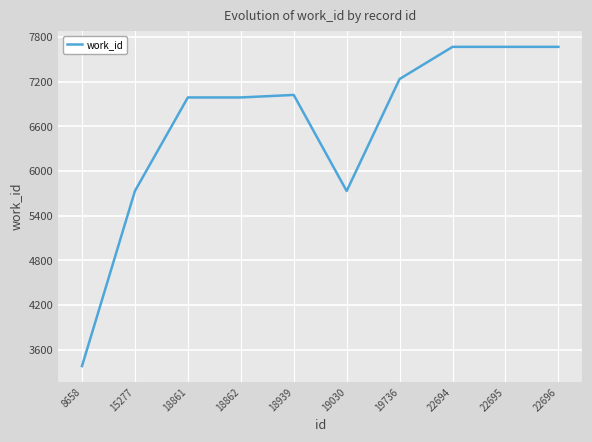

Reading left to right, list all the values displayed in this chart.

3380	5733	6990	6990	7024	5733	7238	7670	7670	7670